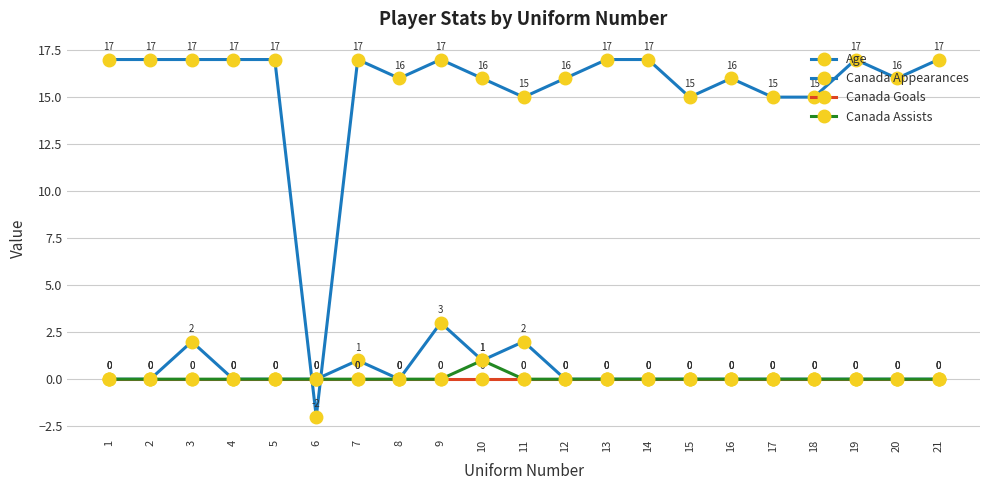

Which category has the lowest value across all series?

6